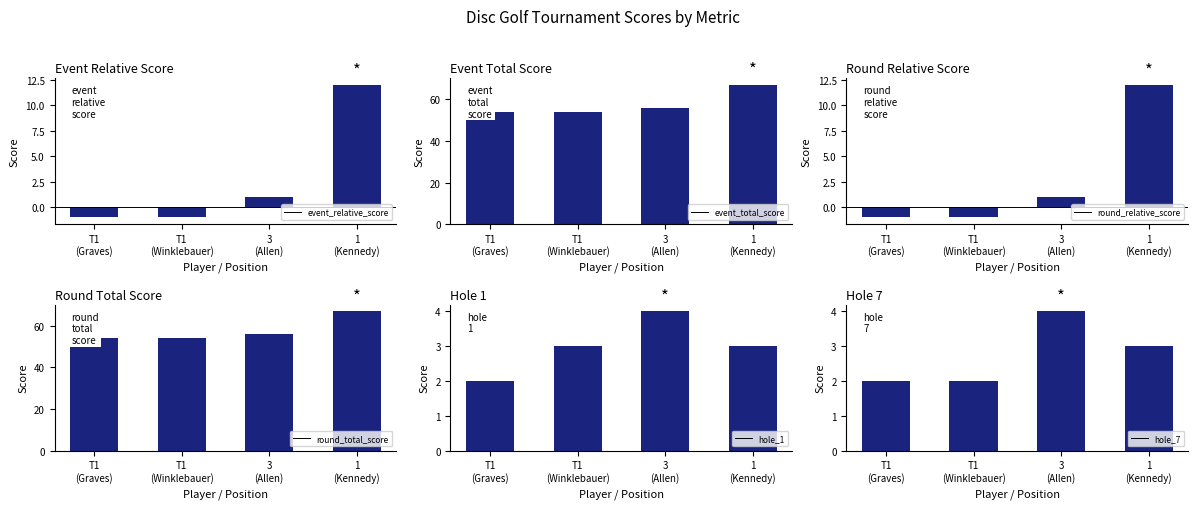

What are all the series names shown in the legend?

event_relative_score, event_total_score, round_relative_score, round_total_score, hole_1, hole_7